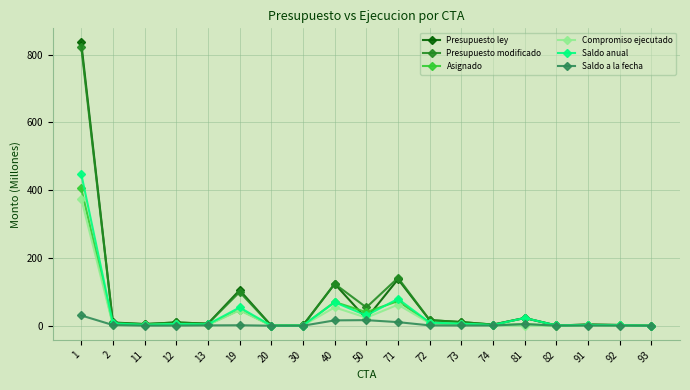

Rank the series by their maximum value, from lowest to highest.

Saldo a la fecha, Compromiso ejecutado, Asignado, Saldo anual, Presupuesto modificado, Presupuesto ley